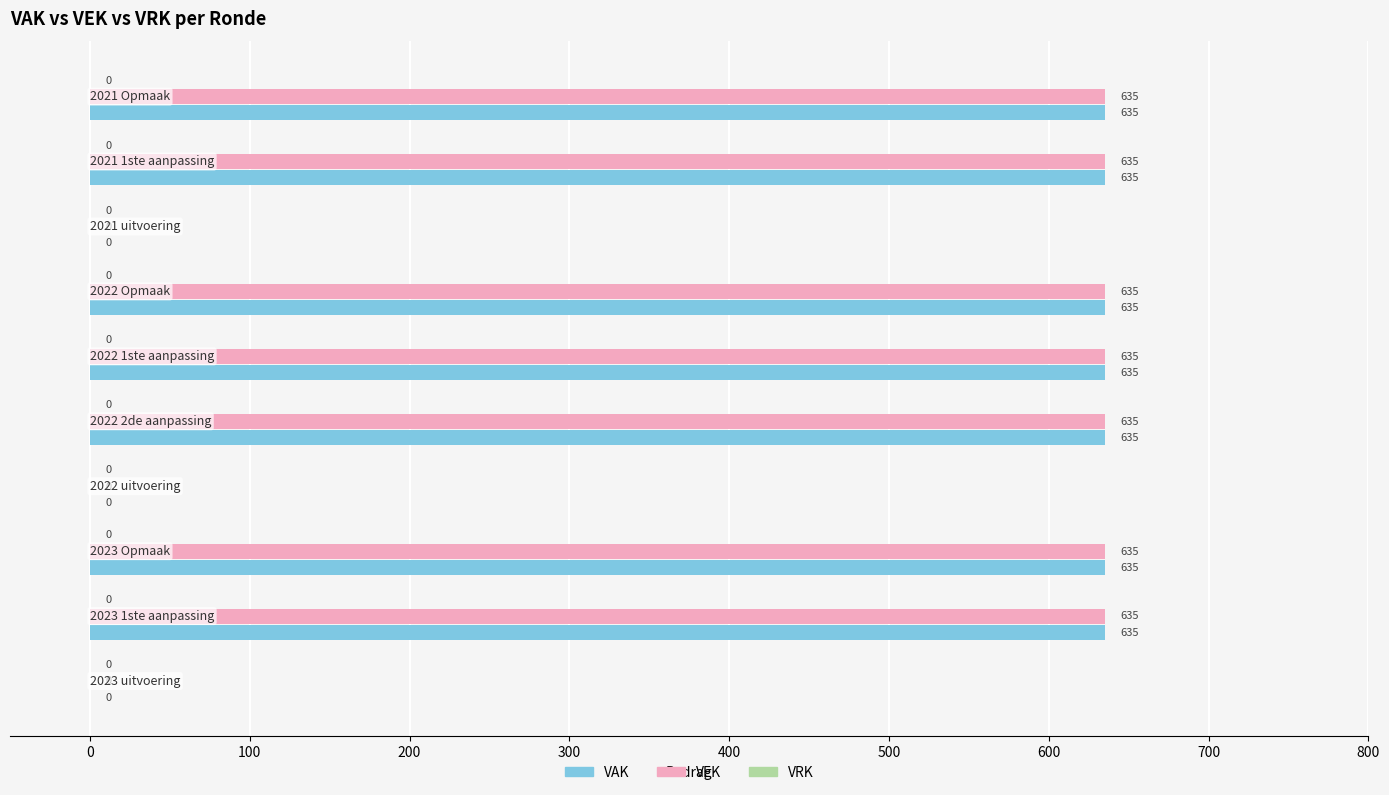

How many VAK values are between 0 and 635?

10